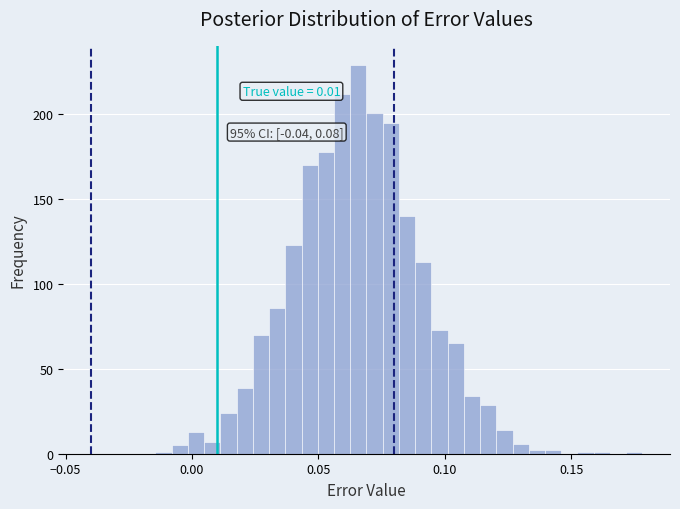

Read against the x-axis, roughly where is the centre of the tallest bar?

0.065